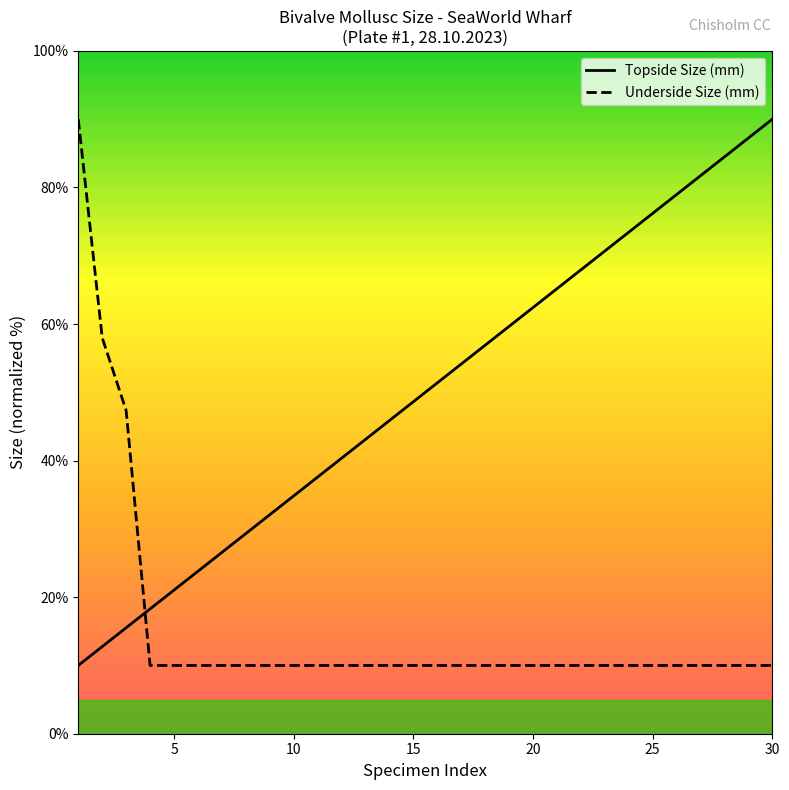

Which series ends up on top after the final intersection of Underside Size (mm) and Topside Size (mm)?

Topside Size (mm)